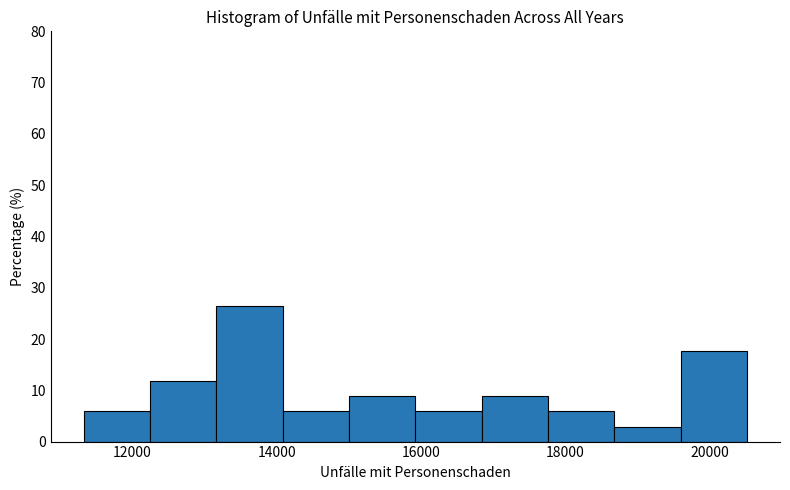

How tall is the bar that spans 11400 to 12200 on the x-axis? Neither the bar edges nor the heights are printed on the chart, so give them approximately, as read against the axes.

6